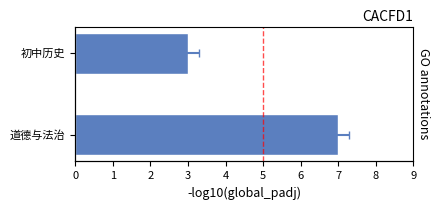

How many data points are less than 7?

1